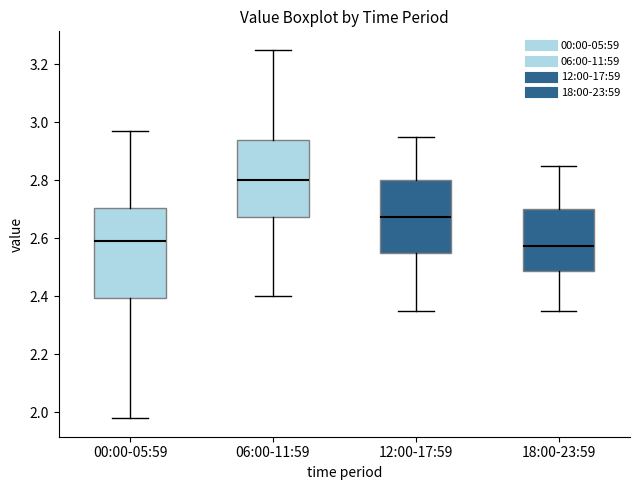

Where is the upper edge of the box for 18:00-23:59 on the y-axis? The values are not printed on the chart, so give them approximately, as read against the axis.

2.70